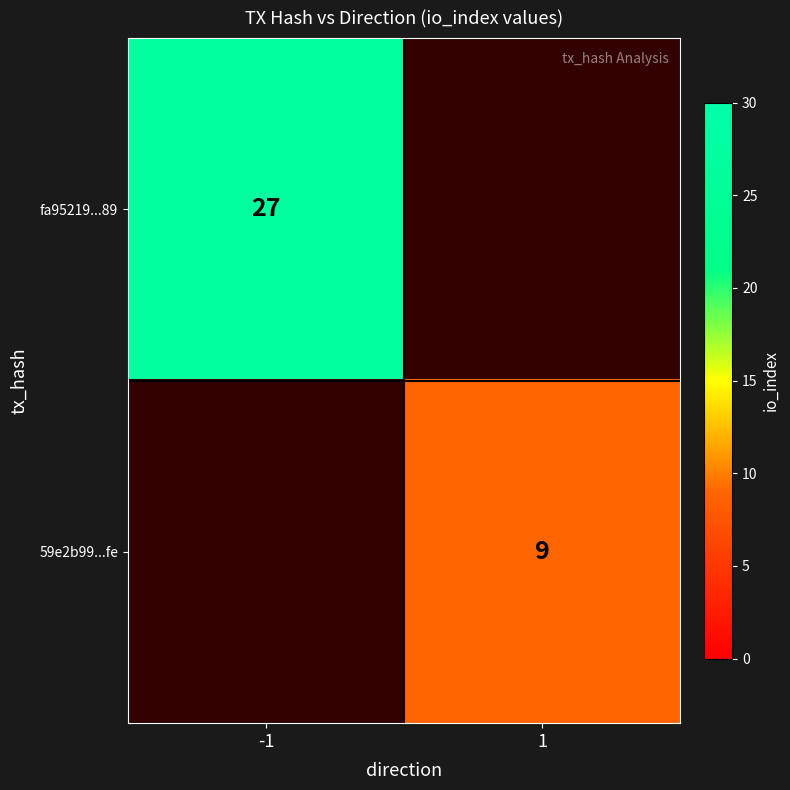

The value of 59e2b99...fe at 1 is 13.5. True or false?

False